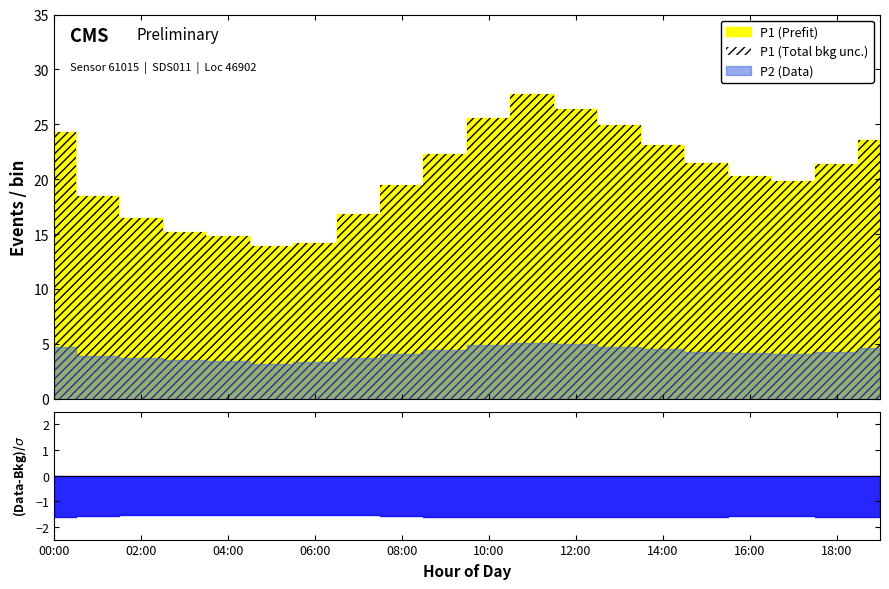

True or false: P2 has a value of 4.0 at 17:00.

True